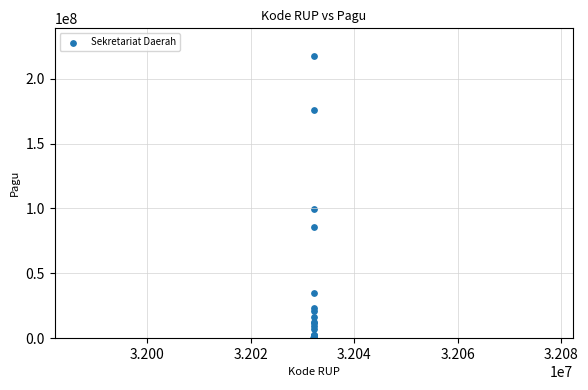

What Y value in the scatter plot is closest to 108800000?

99958000